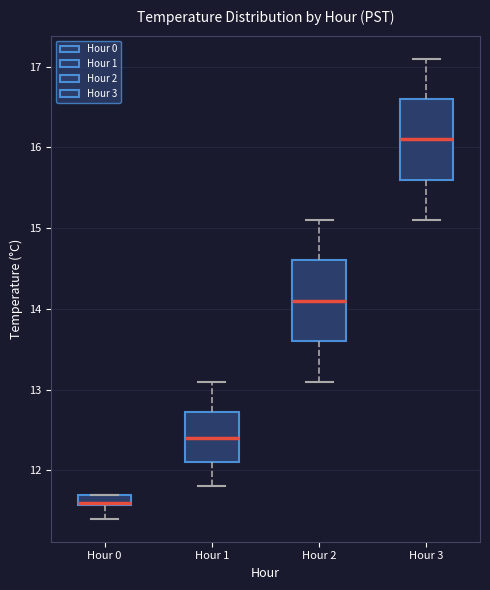

Where does the median line of the box for Hour 1 sit on the y-axis? The values are not printed on the chart, so give them approximately, as read against the axis.

12.4